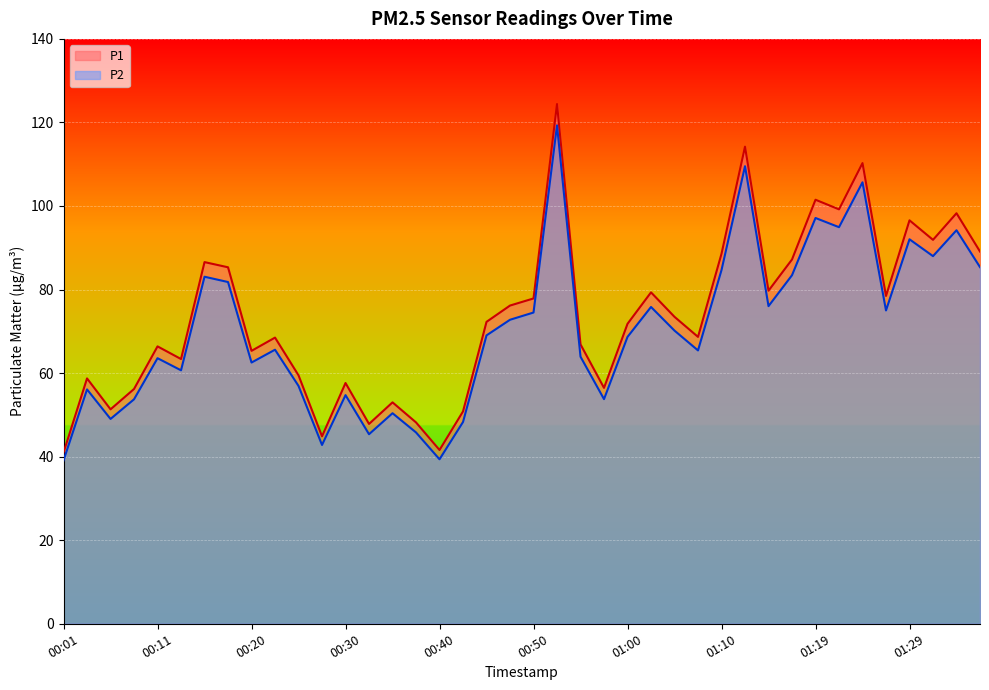

What is the average value of the P1 series?

73.7